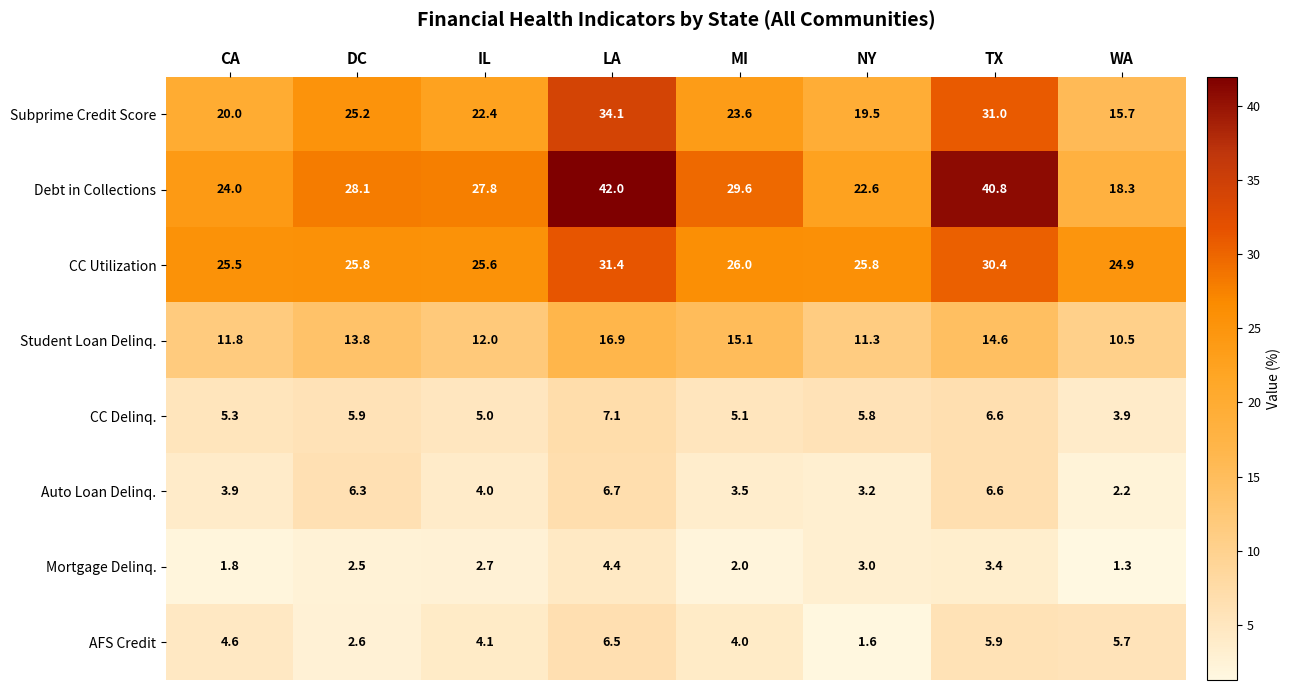

At which category does the chart reach its minimum across all series?

WA